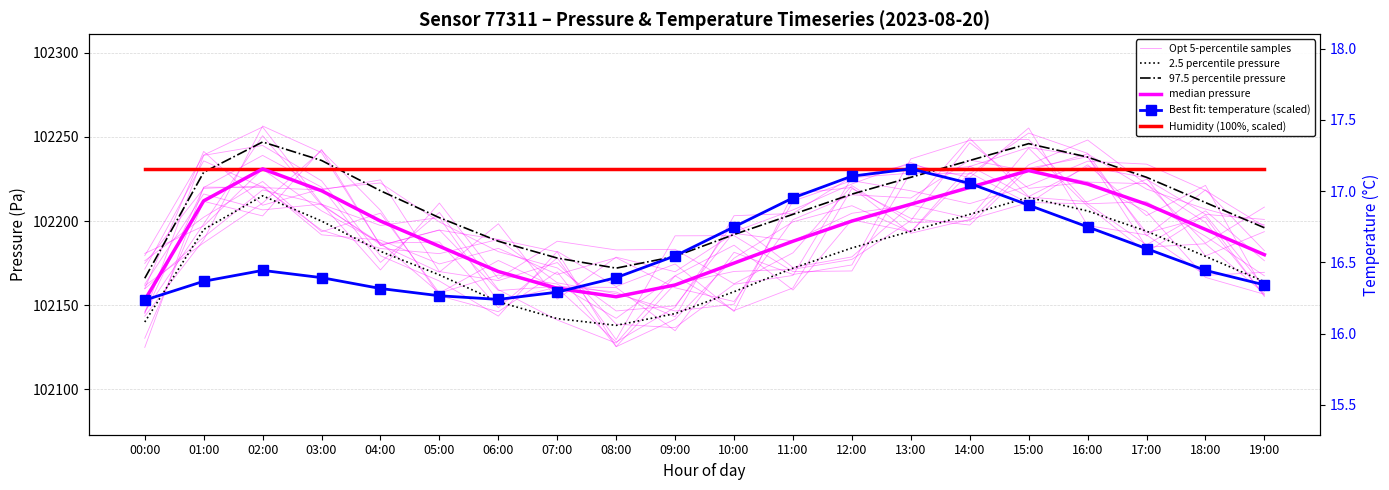

At which category does median pressure reach its first local valley?

08:00